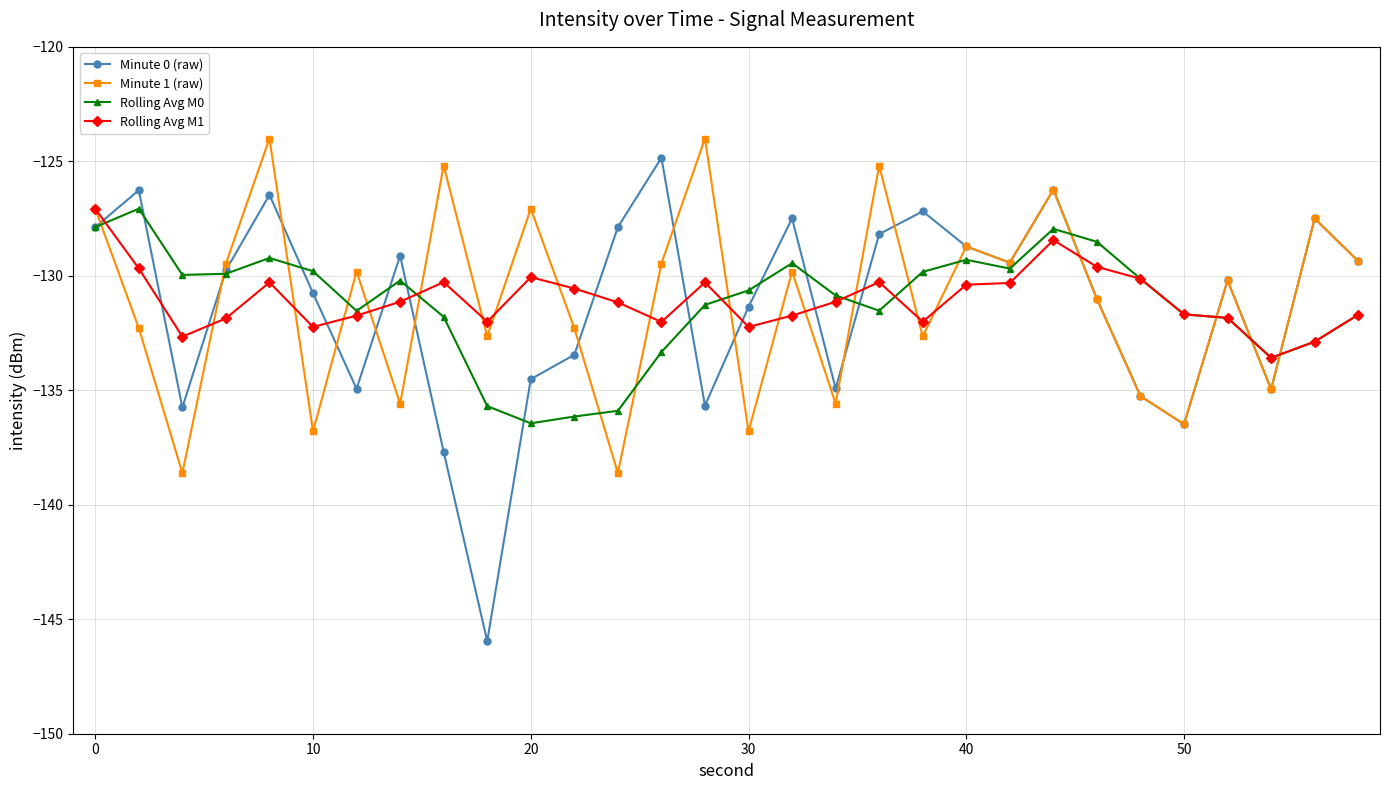

After their last crossing, which series has the higher values: Minute 0 (raw) or Rolling Avg M1?

Minute 0 (raw)